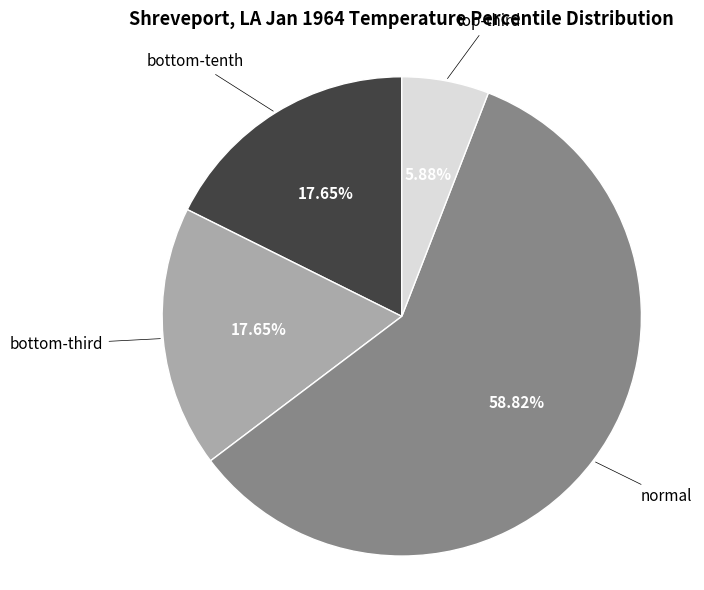

Which slice is the largest?

normal